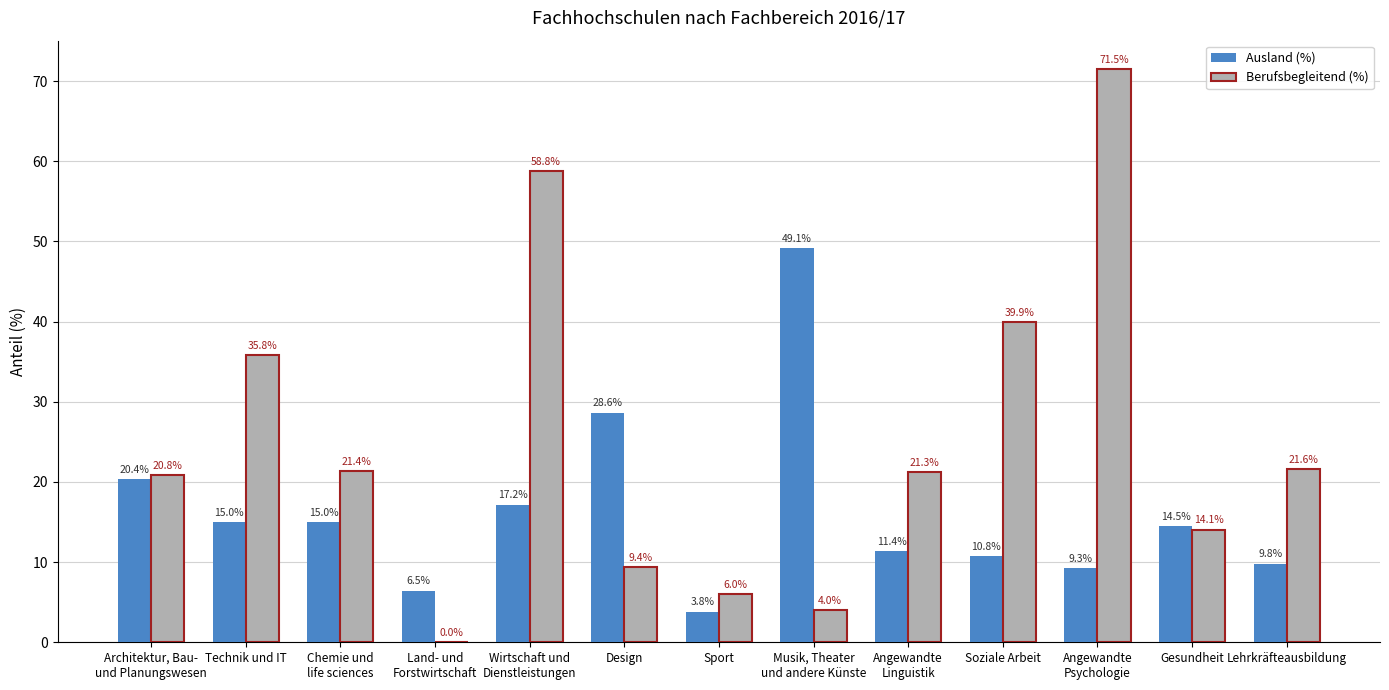

How many data points in Berufsbegleitend (%) are above 21?

7